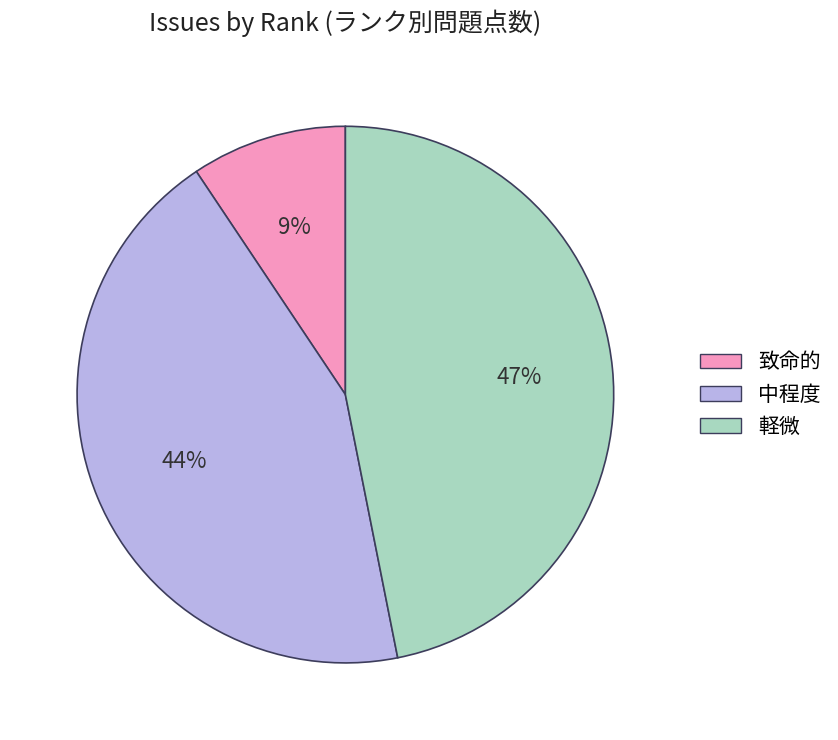

To the nearest percent, what portion does 中程度 represent?

44%